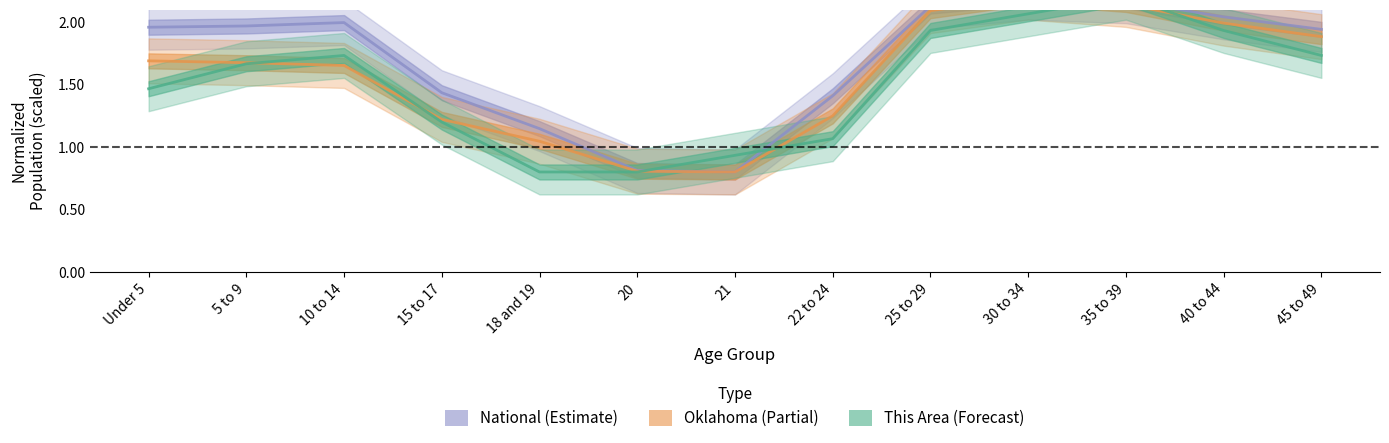

Count the number of categories in the chart.

13